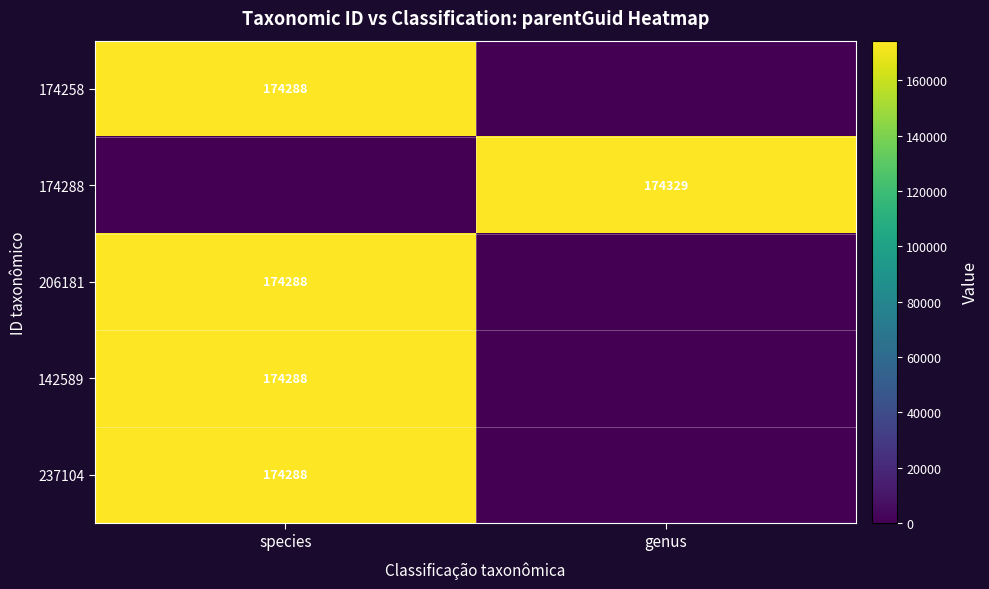

The value of 237104 at species is 312131. True or false?

False